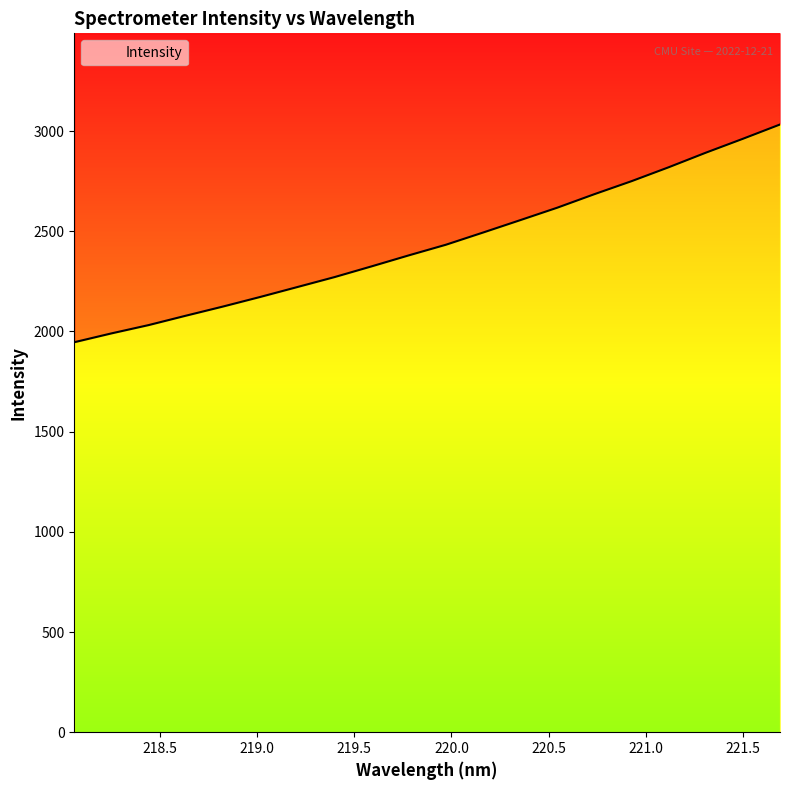

What is the minimum value shown in the chart?

1946.0